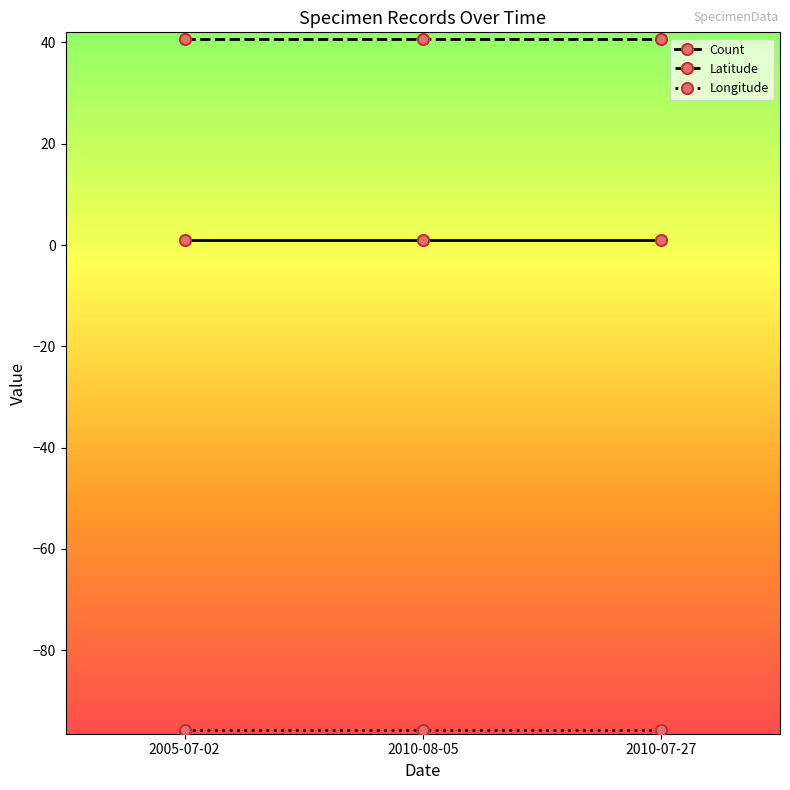

What is the value of the Count point at the 3rd from the left?

1.0